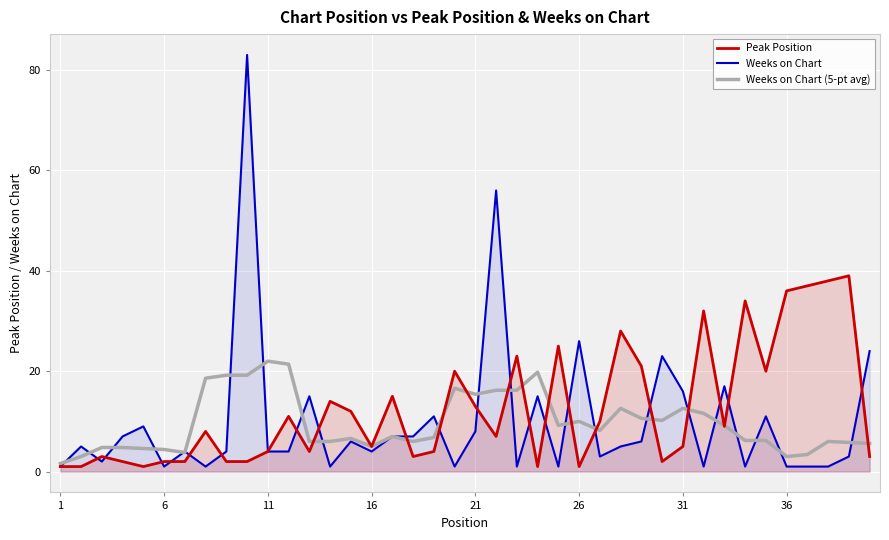

After their last crossing, which series has the higher values: Weeks on Chart (5-pt avg) or Weeks on Chart?

Weeks on Chart